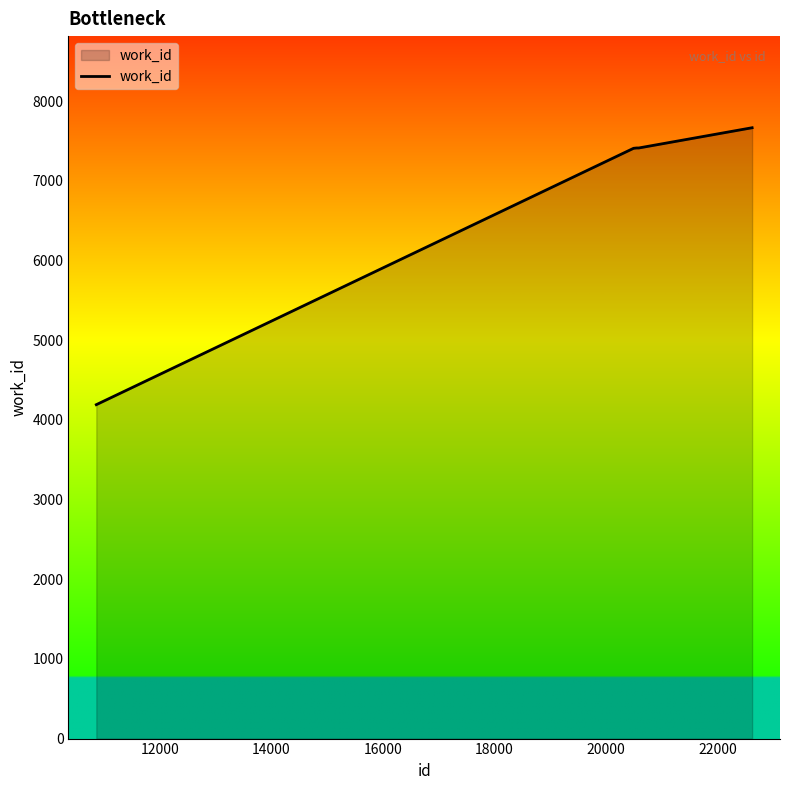

What is the average value?

6817